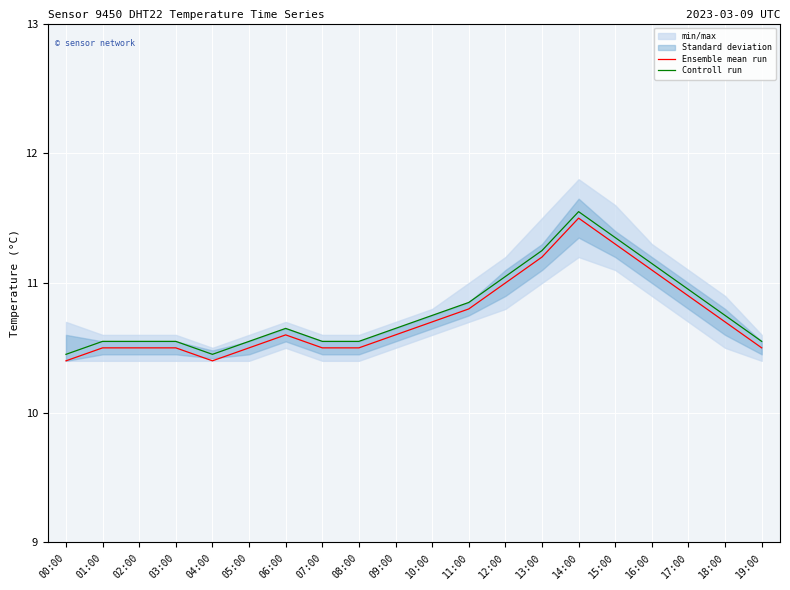

Is the value of Ensemble mean run at 00:00 greater than the value of Controll run at 04:00?

No